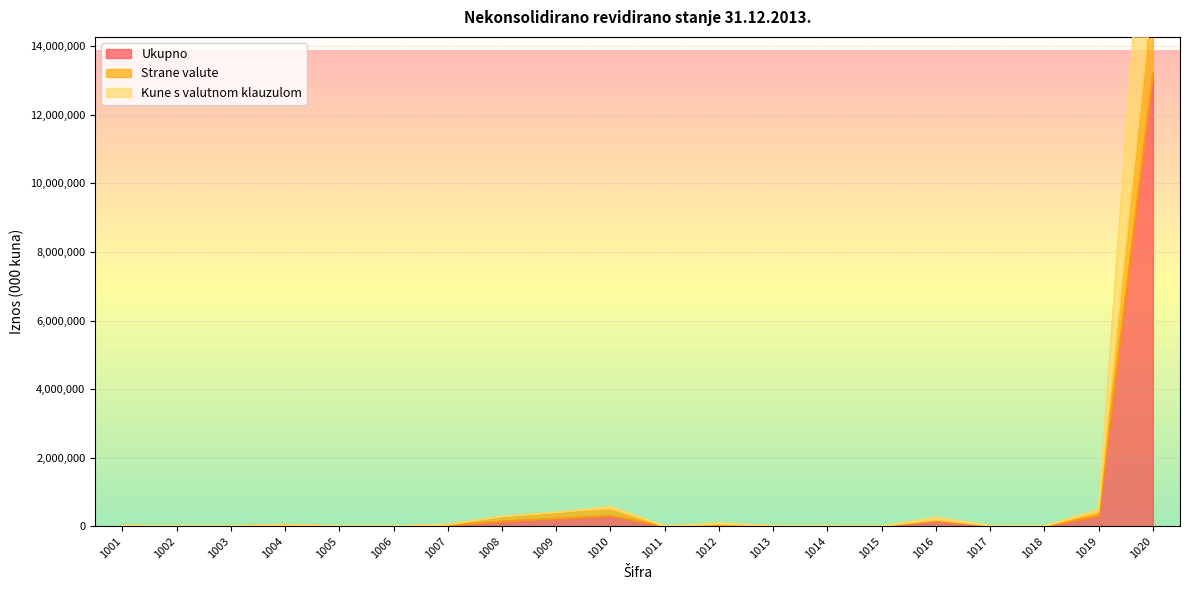

How many series are shown in this chart?

3